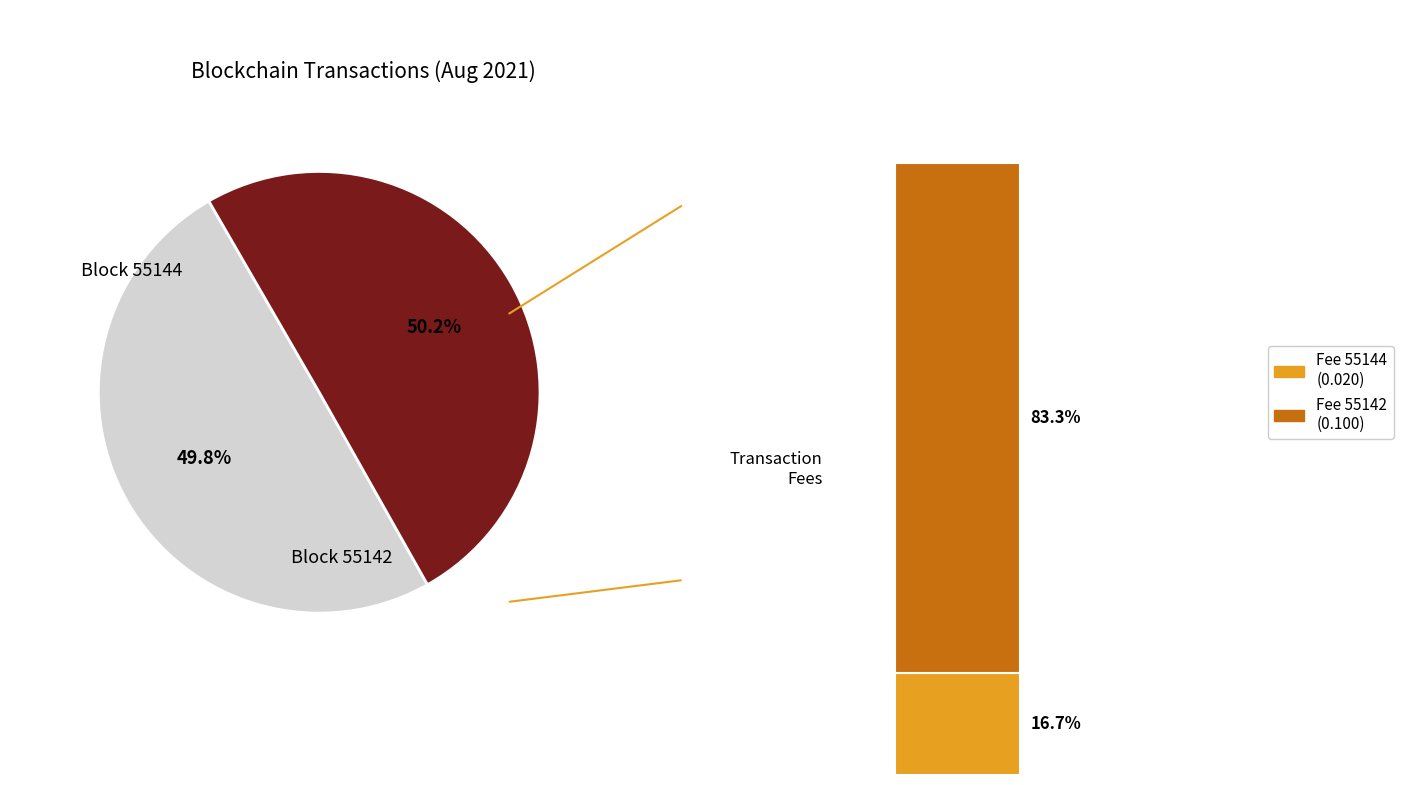

Rank the categories by value from lowest to highest.

55144, 55142